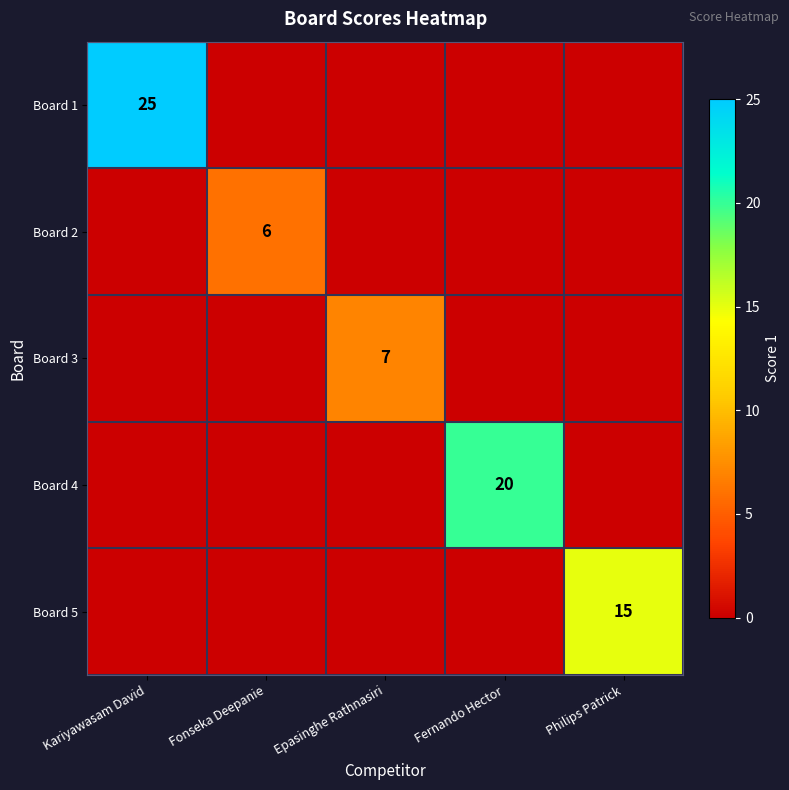

Is it true that Board 5 equals 15 at Philips Patrick?

True